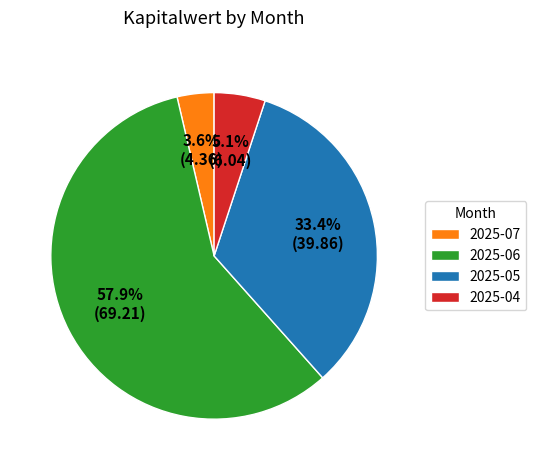

What is the smallest slice in the pie chart?

2025-07